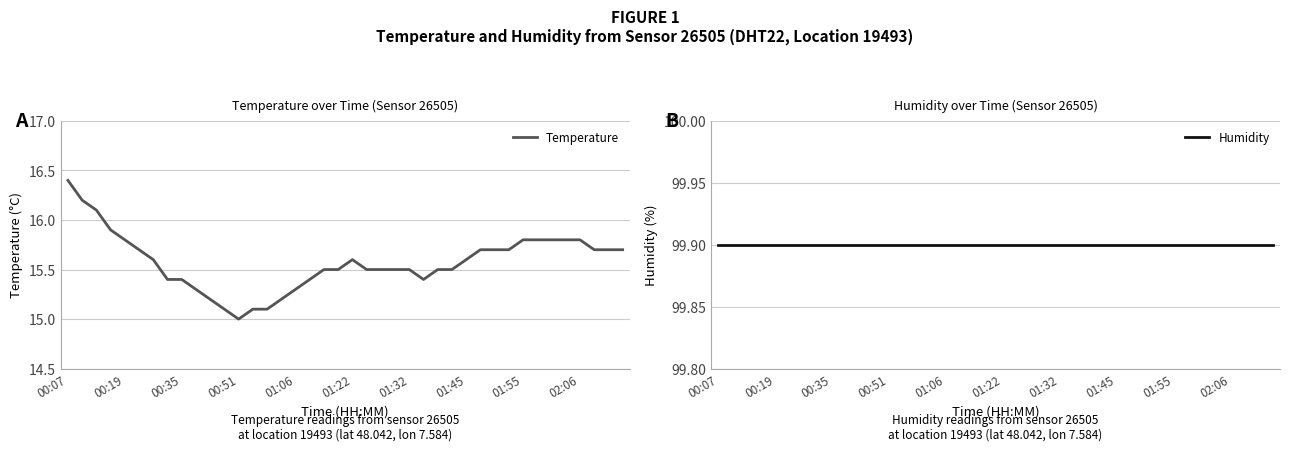

Which has a higher value, 30 or 27?

30